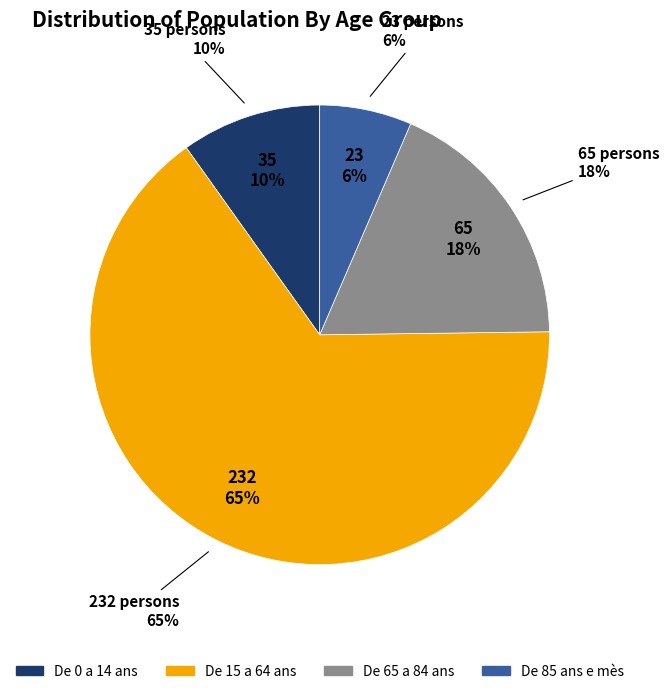

The De 15 a 64 ans slice represents 65% of the pie. True or false?

True